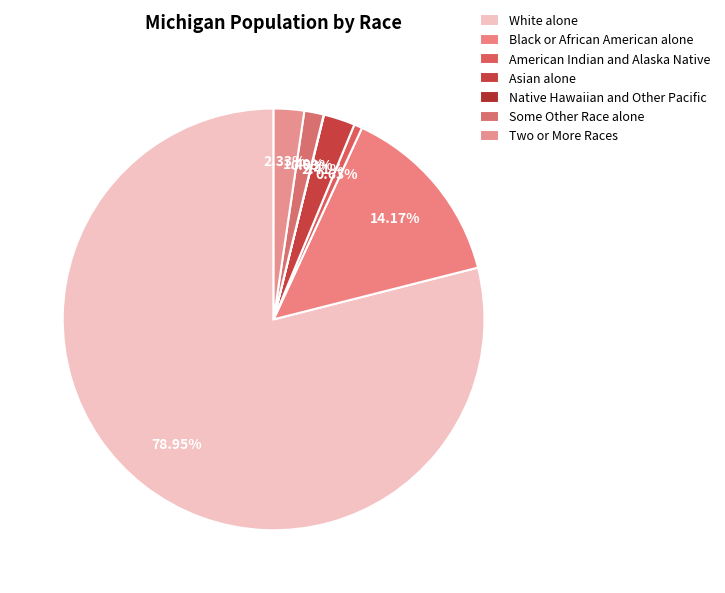

Do Native Hawaiian and Other Pacific and Asian alone together represent more than half of the pie?

No